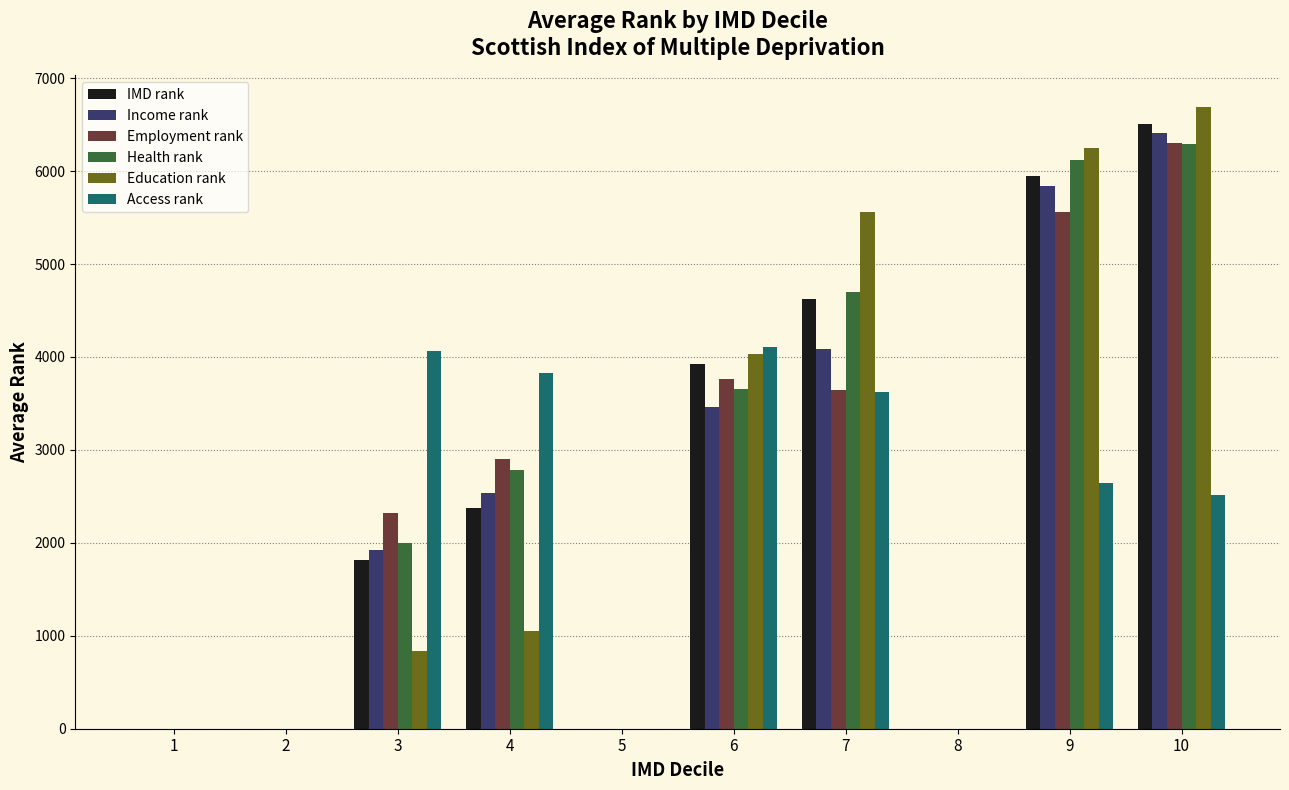

Which series has the largest range (max minus min)?

Education rank